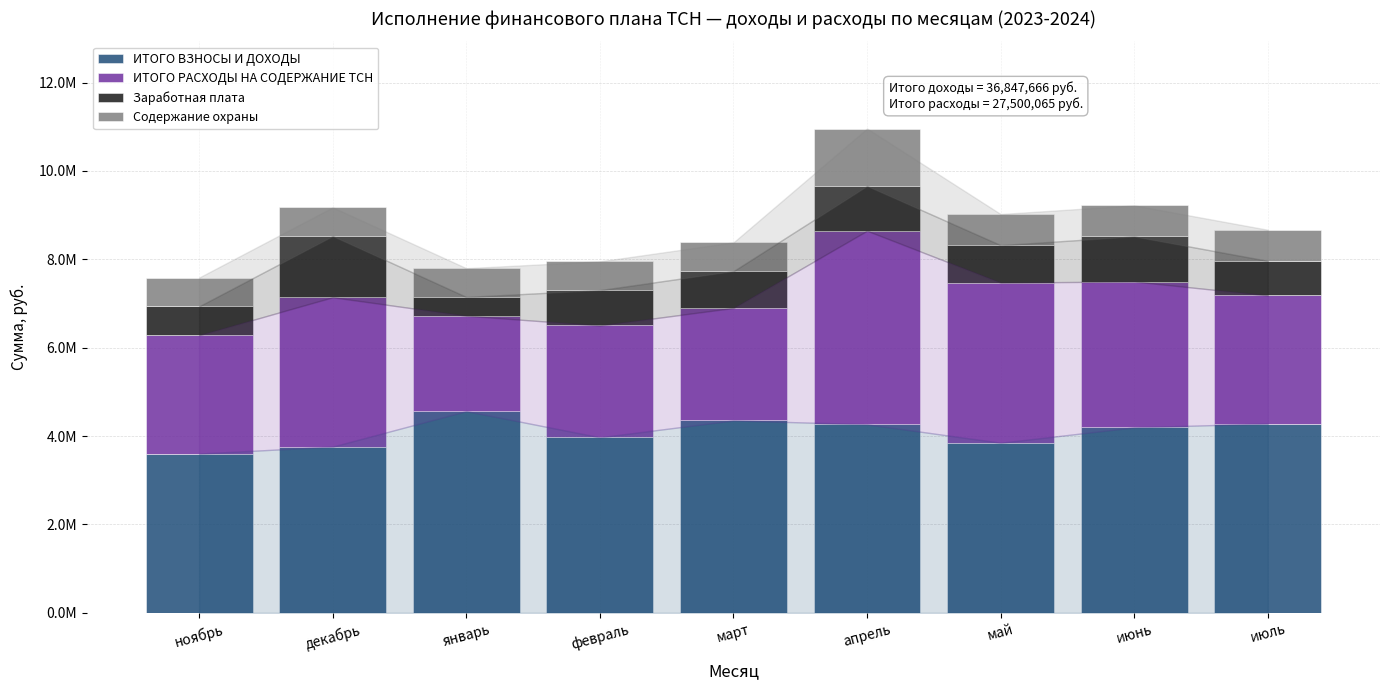

True or false: ИТОГО РАСХОДЫ НА СОДЕРЖАНИЕ ТСН has a value of 3323629.1 at январь.

False